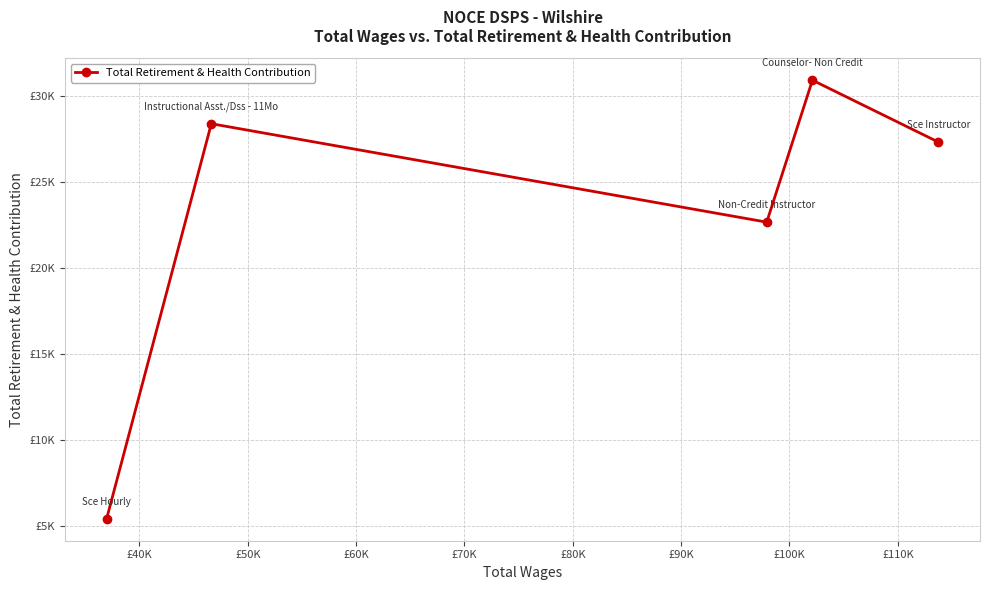

Does the chart have visible grid lines?

Yes